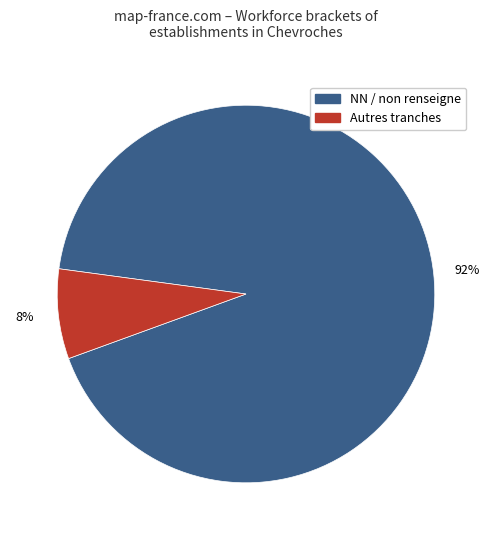

To the nearest percent, what is the average slice percentage?

50%